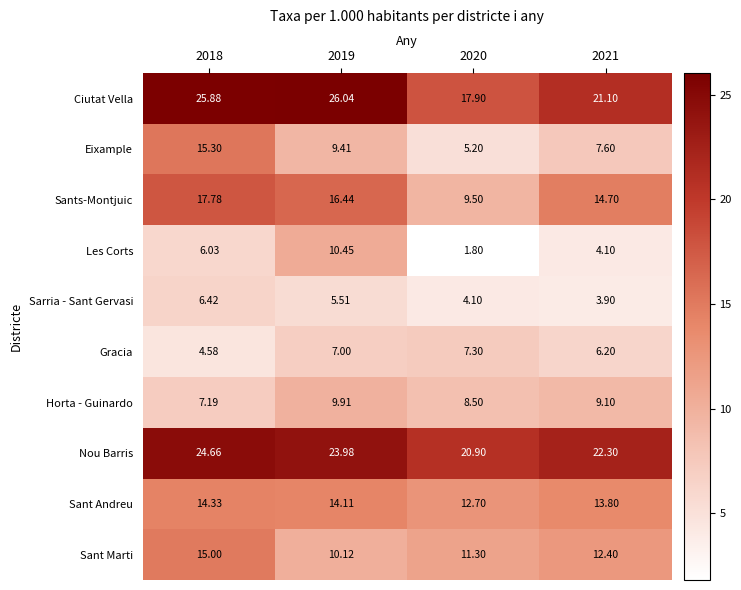

Which series changed the most between 2020 and 2021?

Sants-Montjuic